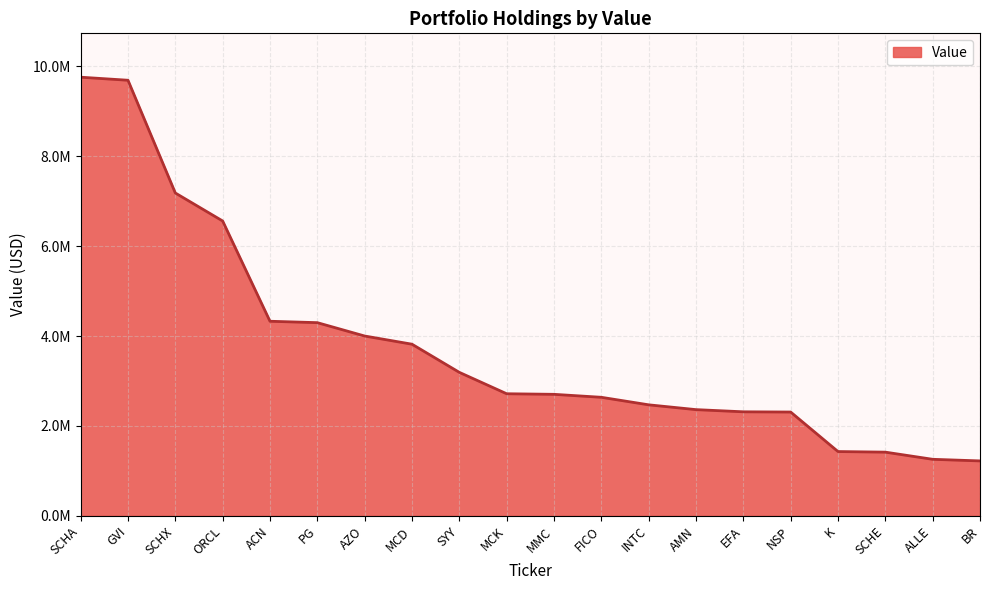

True or false: there are more than 0 points higher than both neighbors.

False